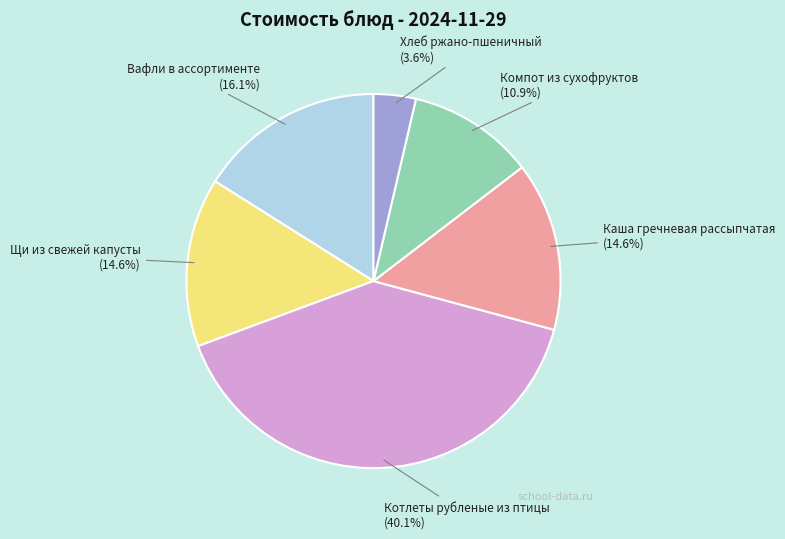

Does any single category account for the majority?

No